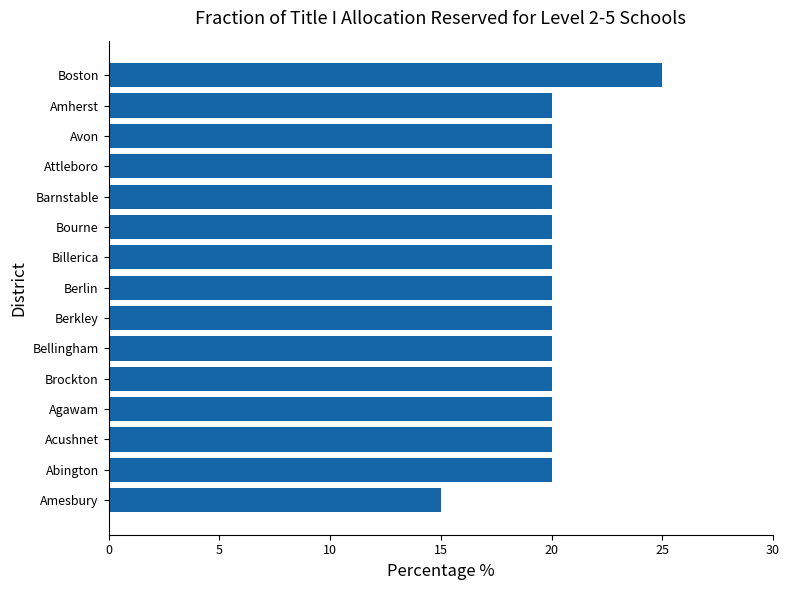

Reading bottom to top, list all the values displayed in this chart.

Amesbury=15	Abington=20	Acushnet=20	Agawam=20	Brockton=20	Bellingham=20	Berkley=20	Berlin=20	Billerica=20	Bourne=20	Barnstable=20	Attleboro=20	Avon=20	Amherst=20	Boston=25